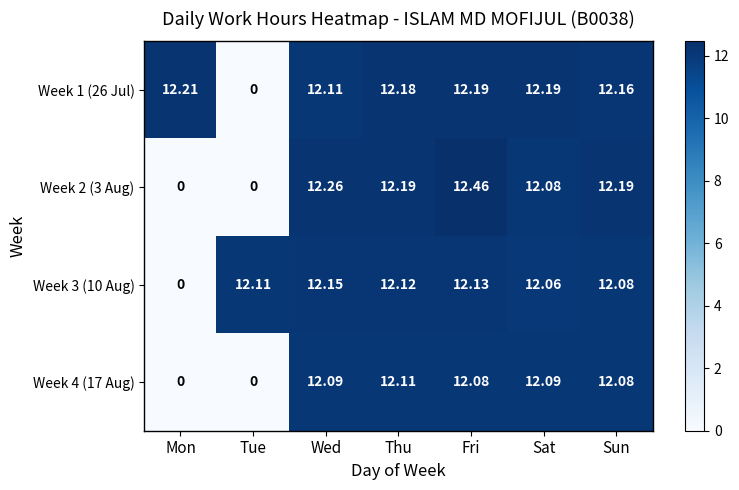

At which label is Week 1 (26 Jul) closest to 6?

Tue